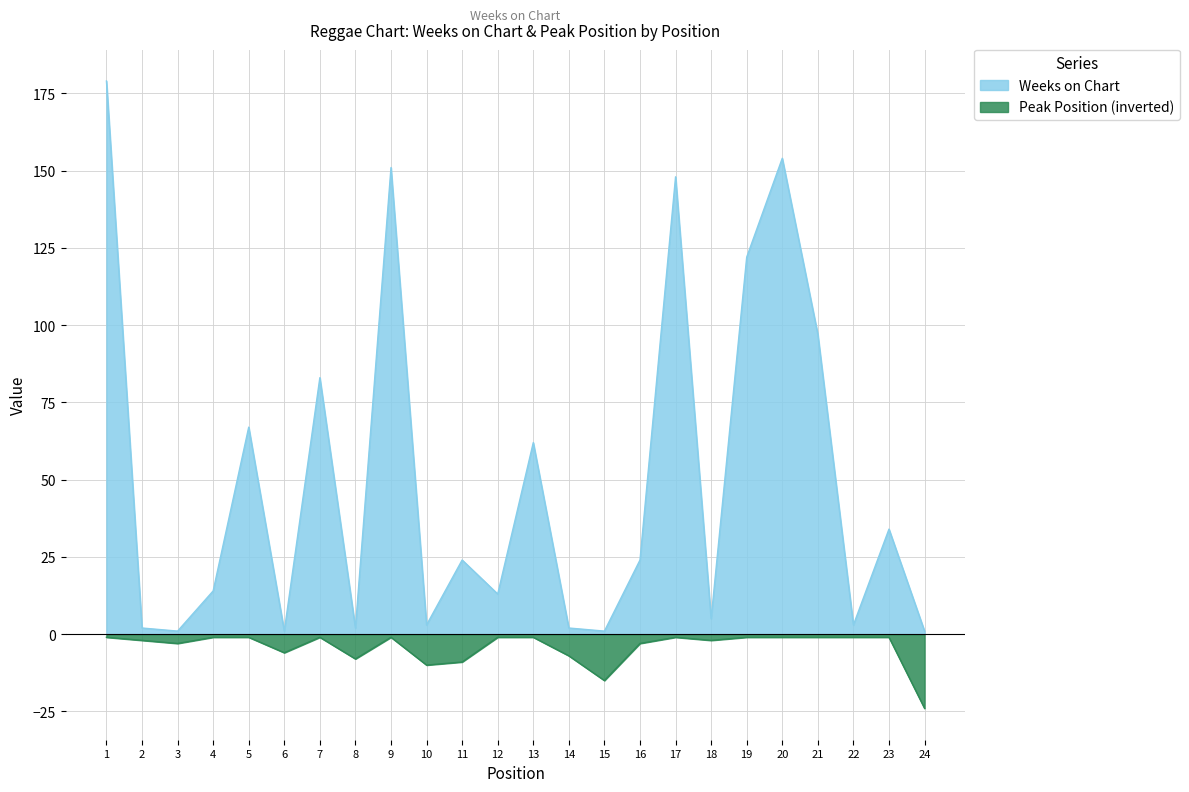

Reading left to right, list all the values displayed in this chart.

Weeks on Chart: 179	2	1	14	67	1	83	2	151	3	24	13	62	2	1	24	148	5	122	154	97	3	34	1
Peak Position: -1	-2	-3	-1	-1	-6	-1	-8	-1	-10	-9	-1	-1	-7	-15	-3	-1	-2	-1	-1	-1	-1	-1	-24